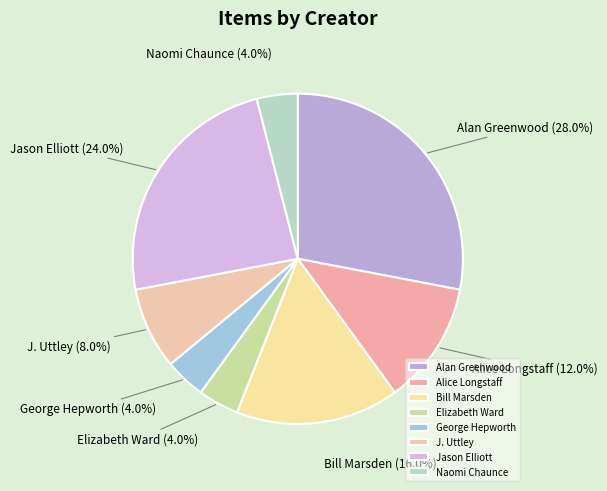

Count the number of slices in the pie.

8